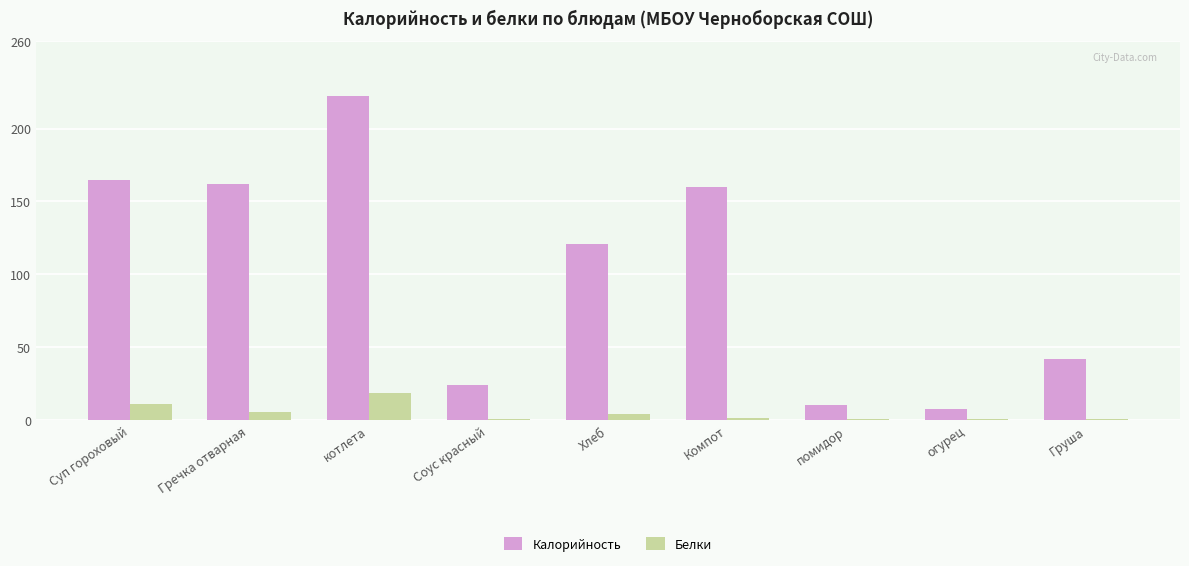

What is the average value of the Калорийность series?

101.5